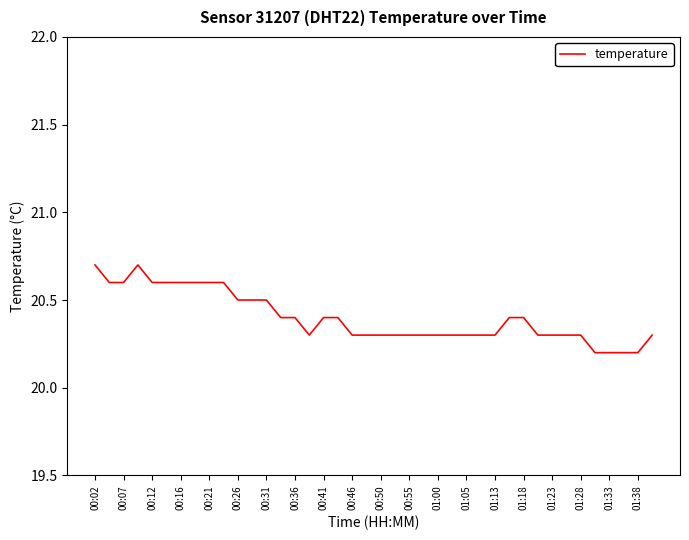

True or false: there are more than 0 points higher than both neighbors.

True